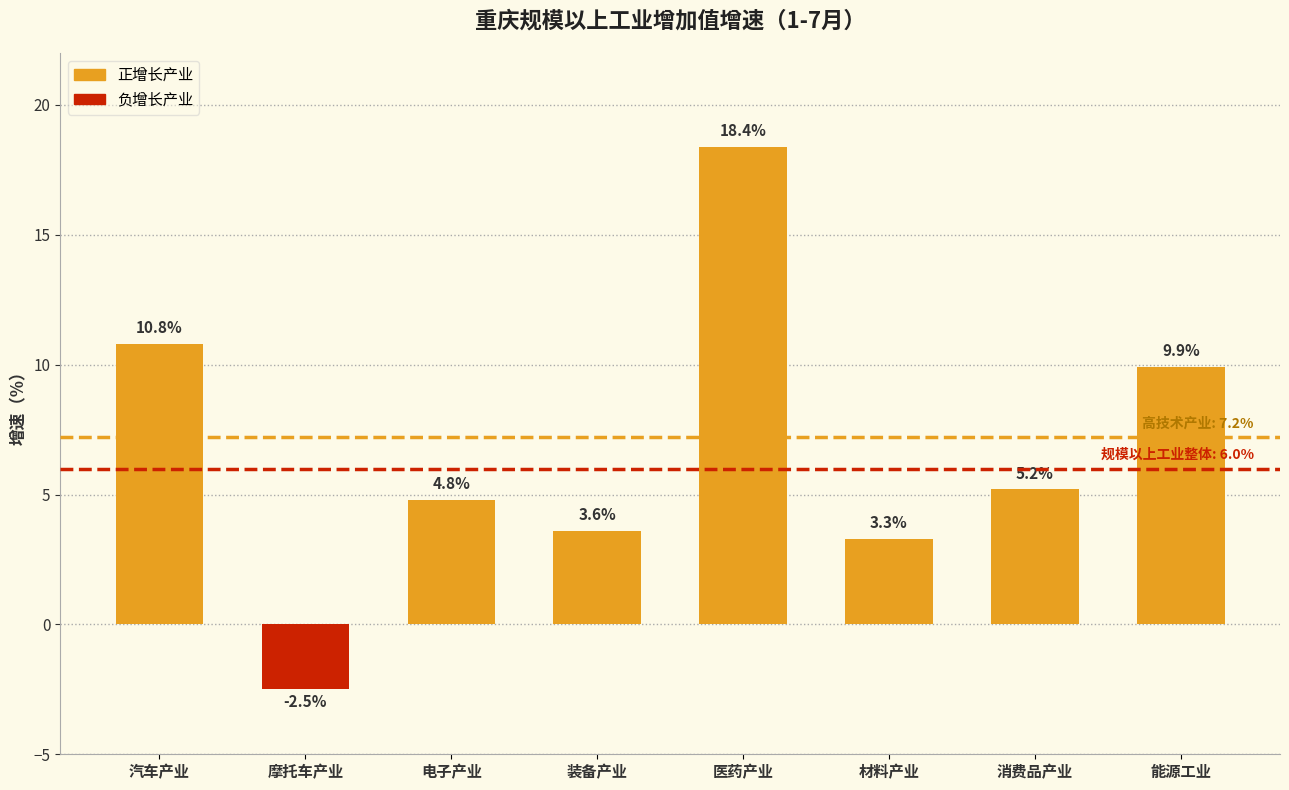

What is the label of the 5th bar from the left?

医药产业